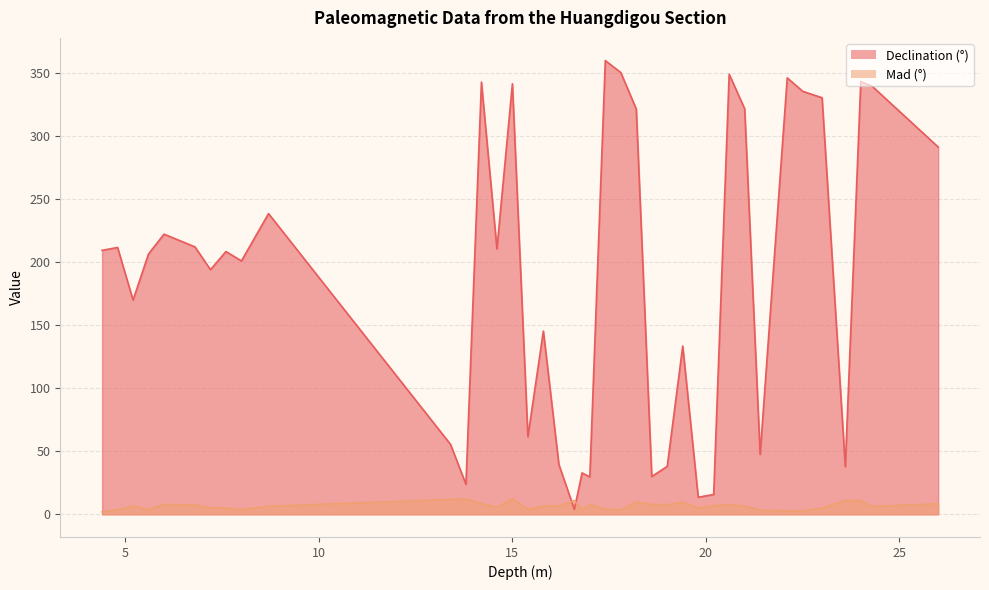

The value of Declination (°) at 21.4 is 47.5. True or false?

True